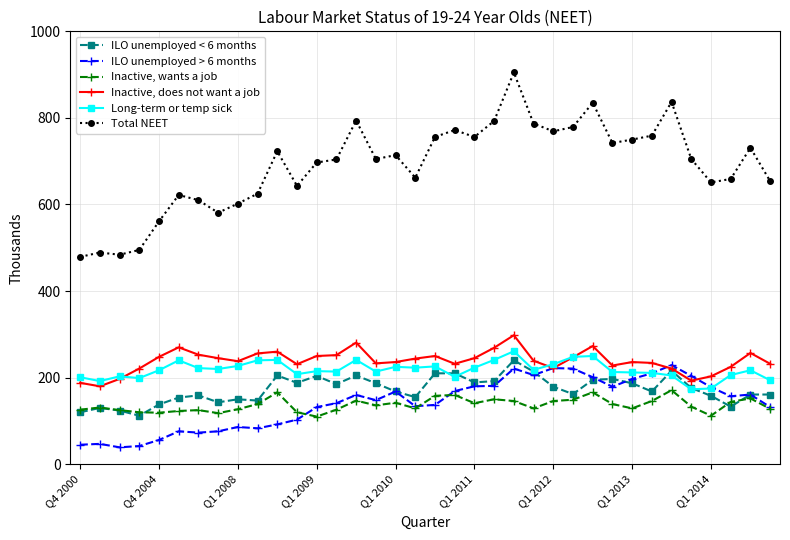

What is the difference between the second highest and second lowest values in the Long-term or temp sick series?

75